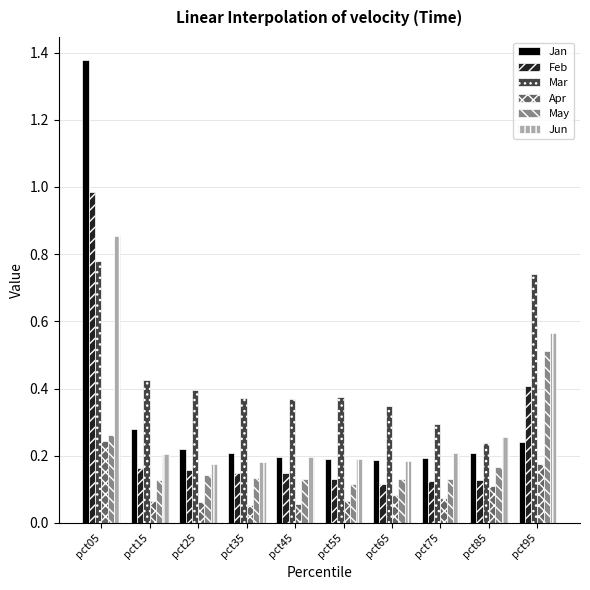

Rank the series by their maximum value, from highest to lowest.

Jan, Feb, Jun, Mar, May, Apr